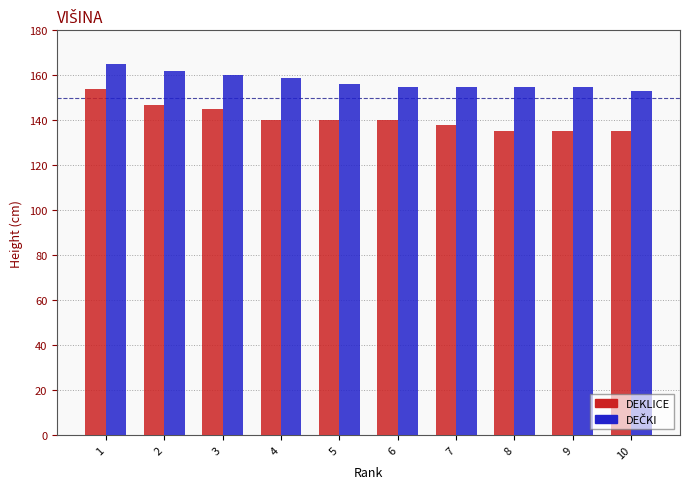

True or false: DEKLICE has a value of 147 at 2.

True